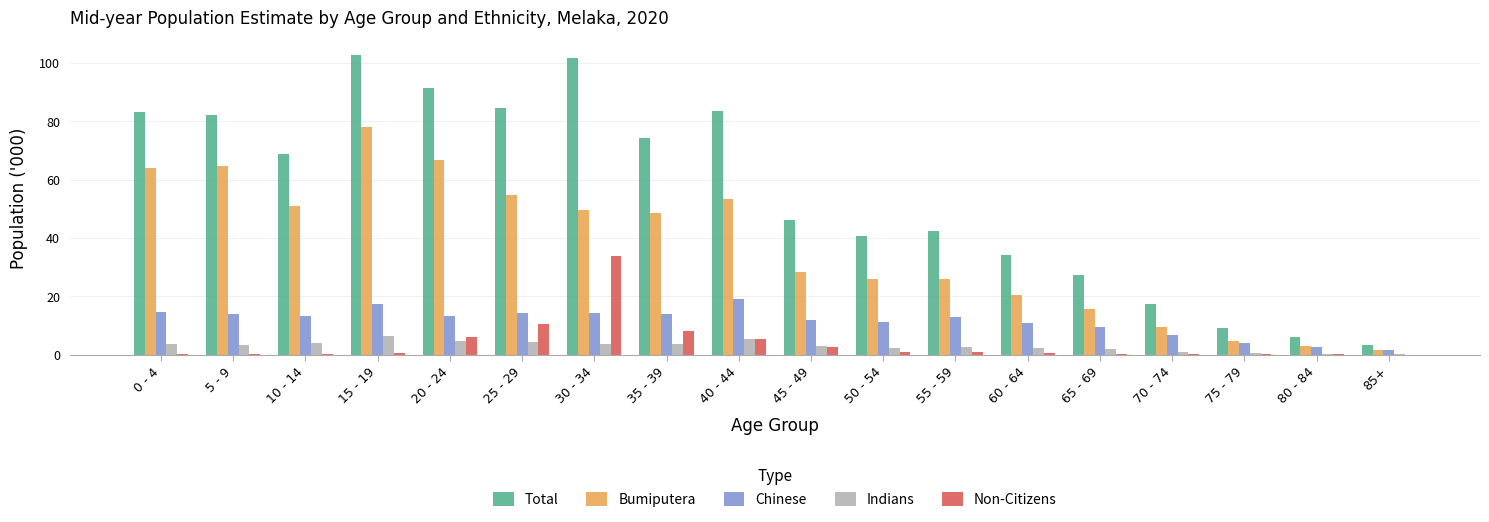

How many series are shown in this chart?

5